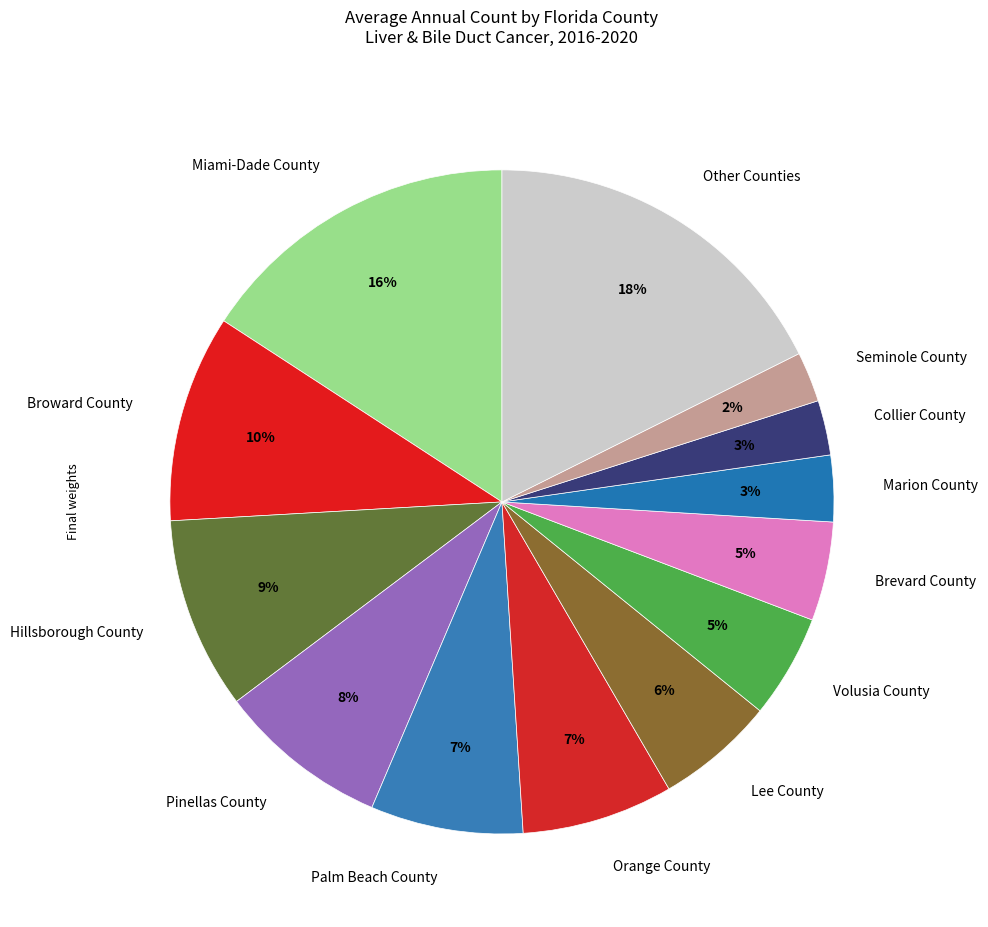

To the nearest percent, what percentage of the pie is Marion County?

3%